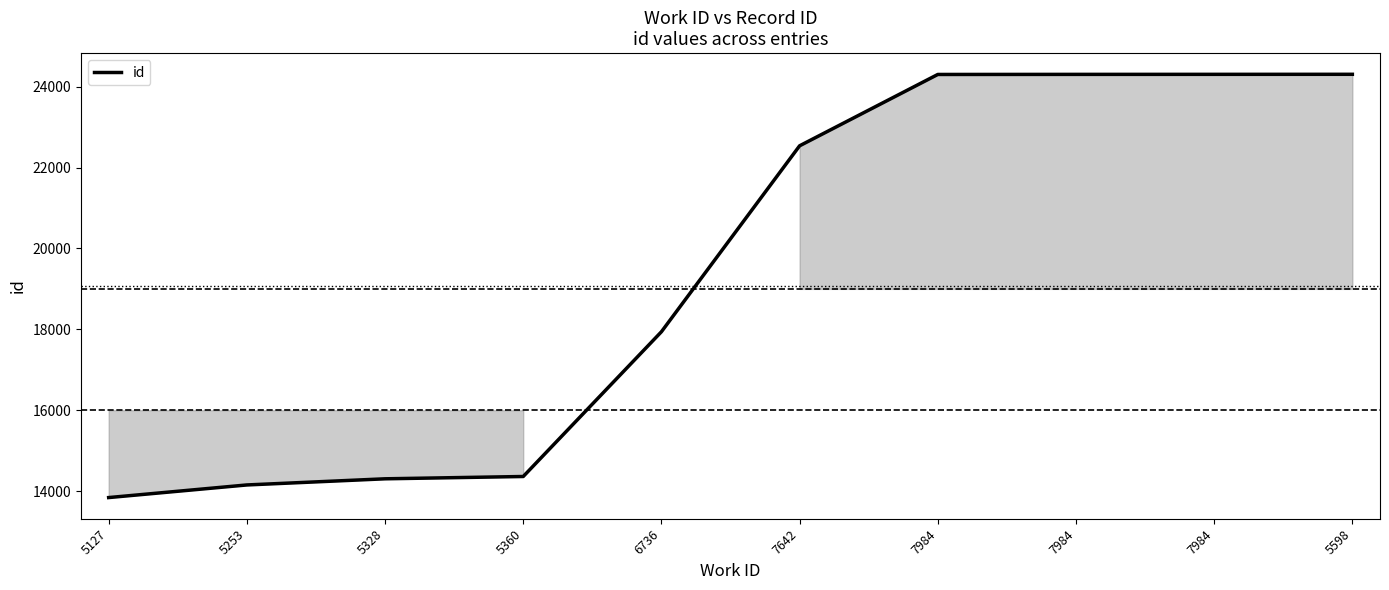

Reading right to left, extract all data points from this chart.

24306	24305	24304	24302	22538	17940	14361	14304	14152	13840